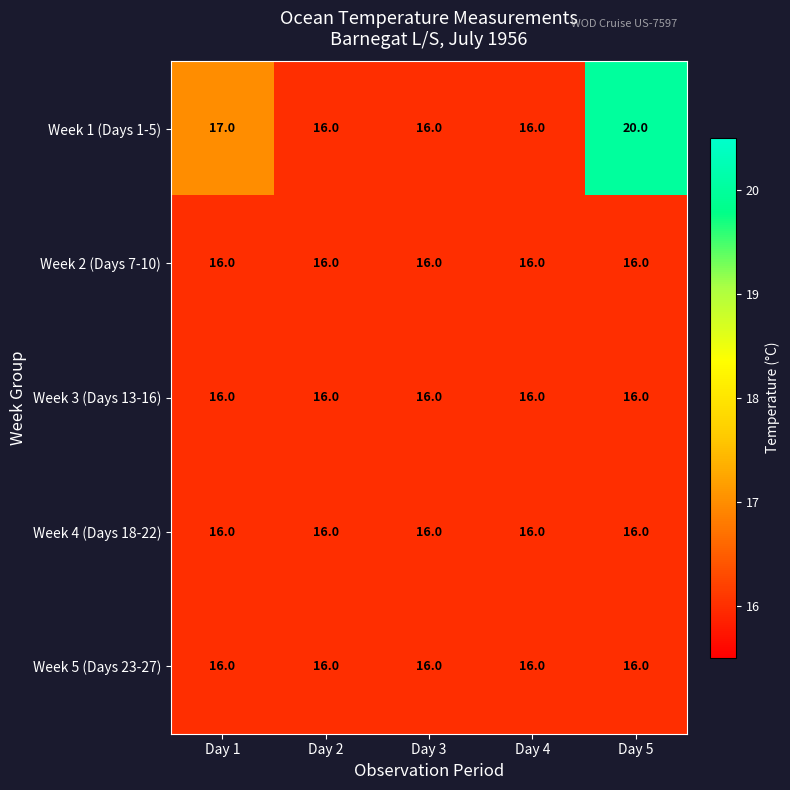

Which series has the largest total across all categories?

Week 1 (Days 1-5)